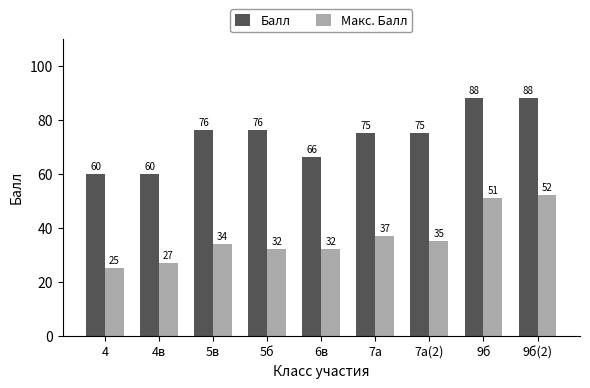

Reading right to left, transcribe all the data shown in this chart.

Балл: 88	88	75	75	66	76	76	60	60
Макс. Балл: 52	51	35	37	32	32	34	27	25